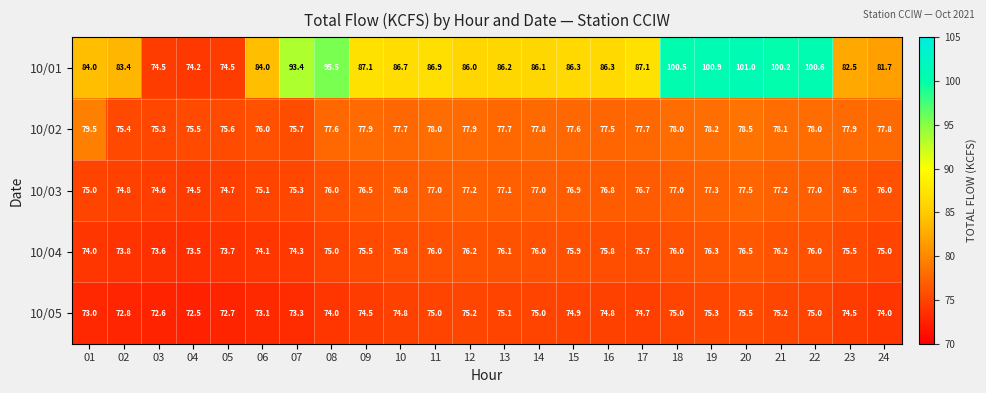

Which label corresponds to the largest value in the chart?

20